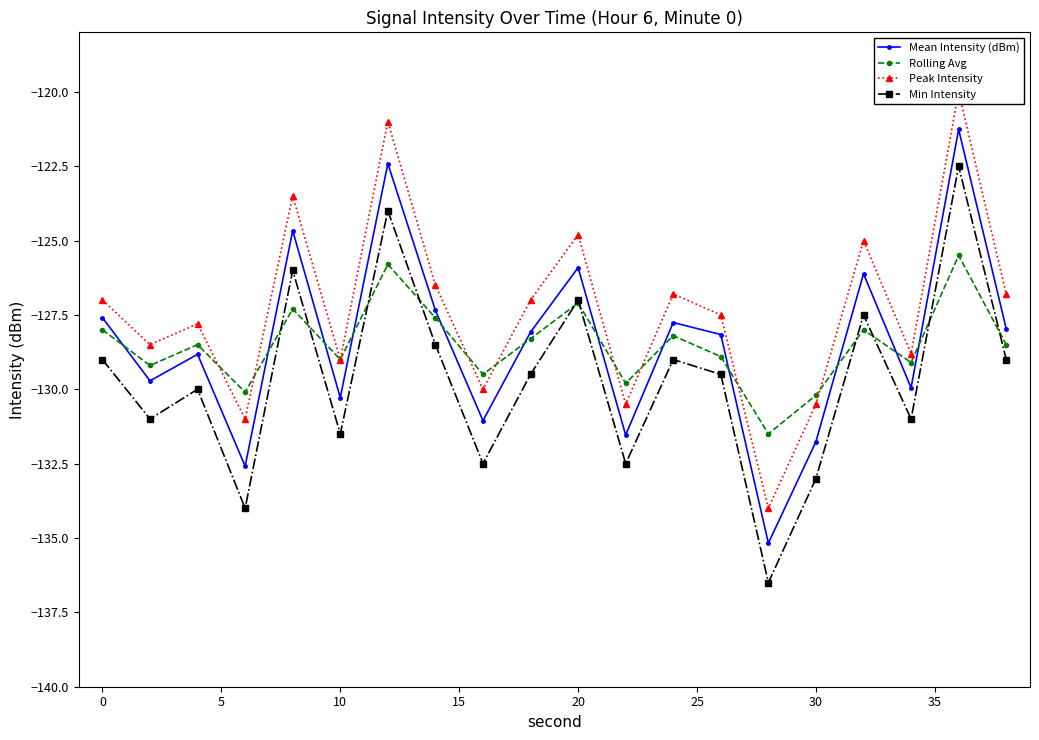

How many interior local valleys does the Min Intensity series have?

7